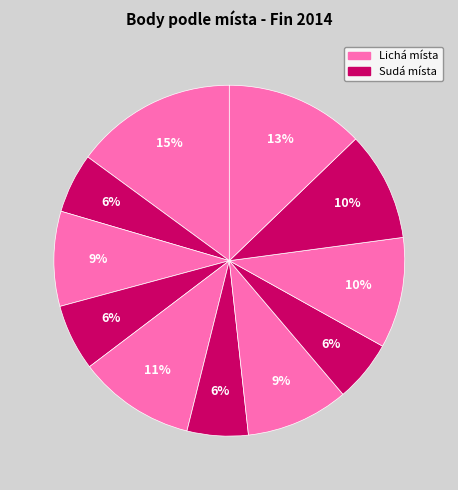

How many slices are in this pie chart?

11